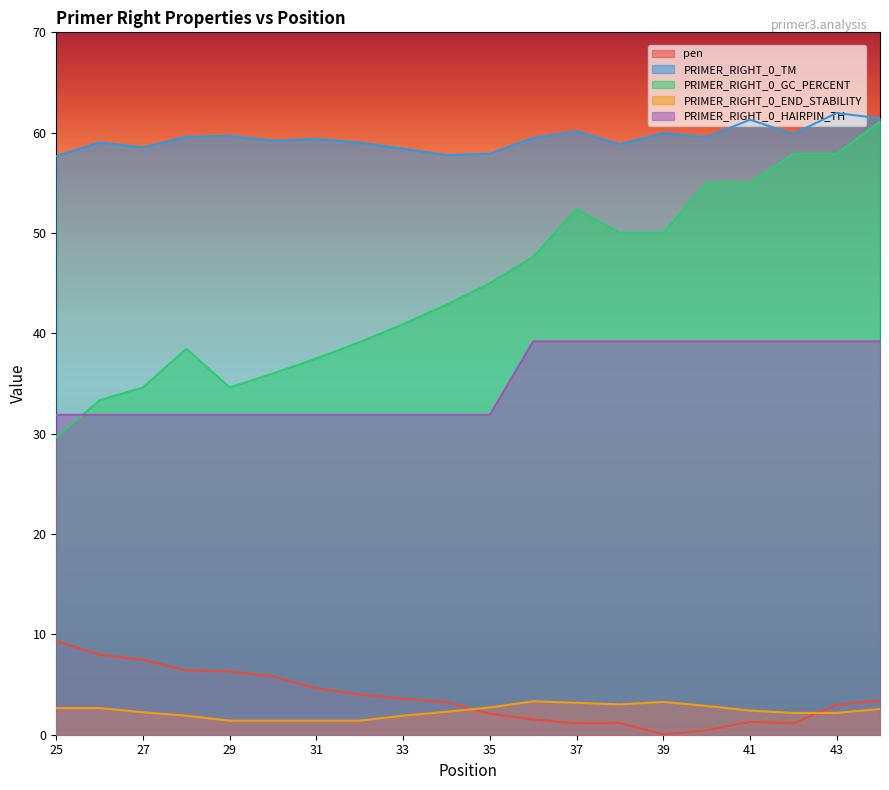

What is the total value across all series at 38?

152.2